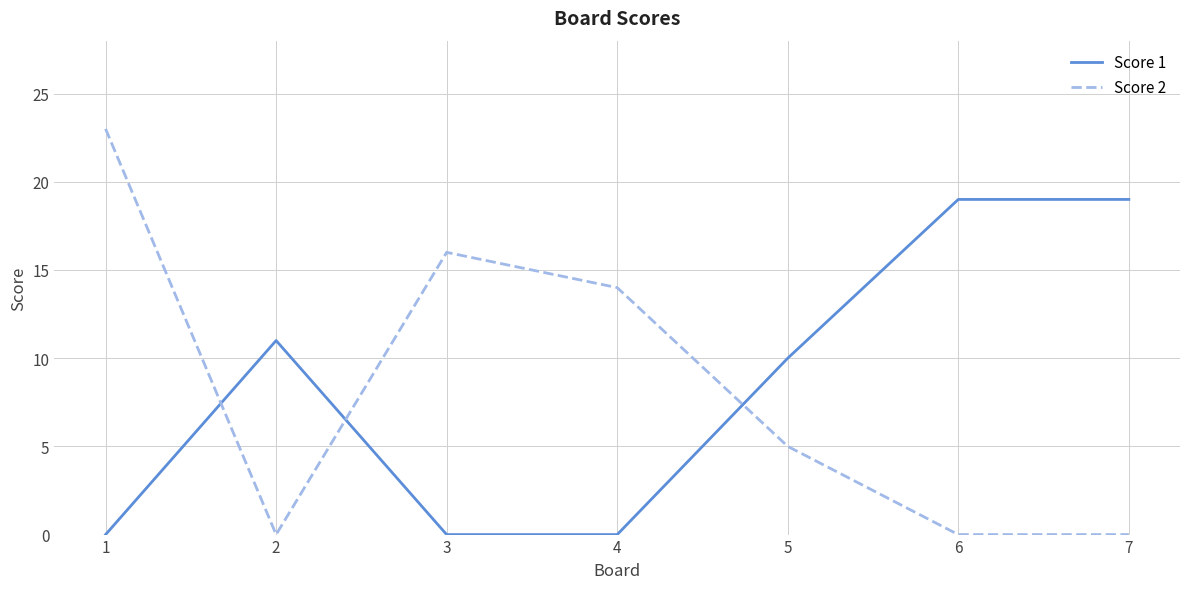

Rank the series by their maximum value, from lowest to highest.

Score 1, Score 2